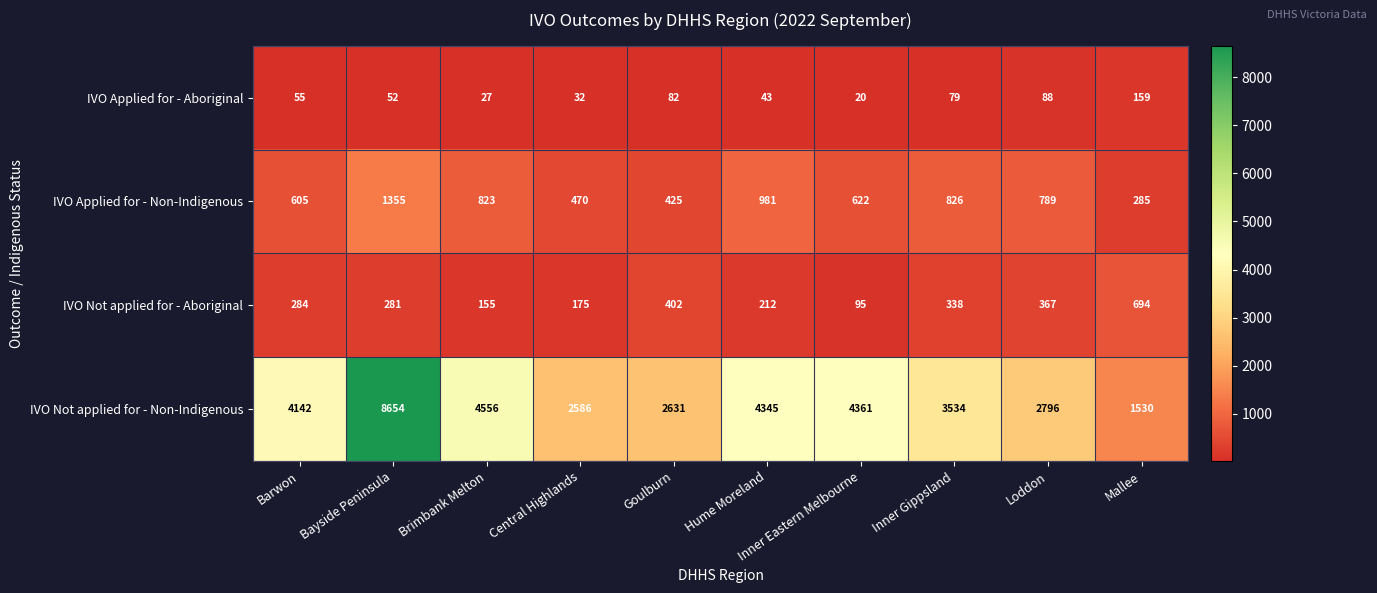

What is the difference between the highest and lowest values at Goulburn?

2549